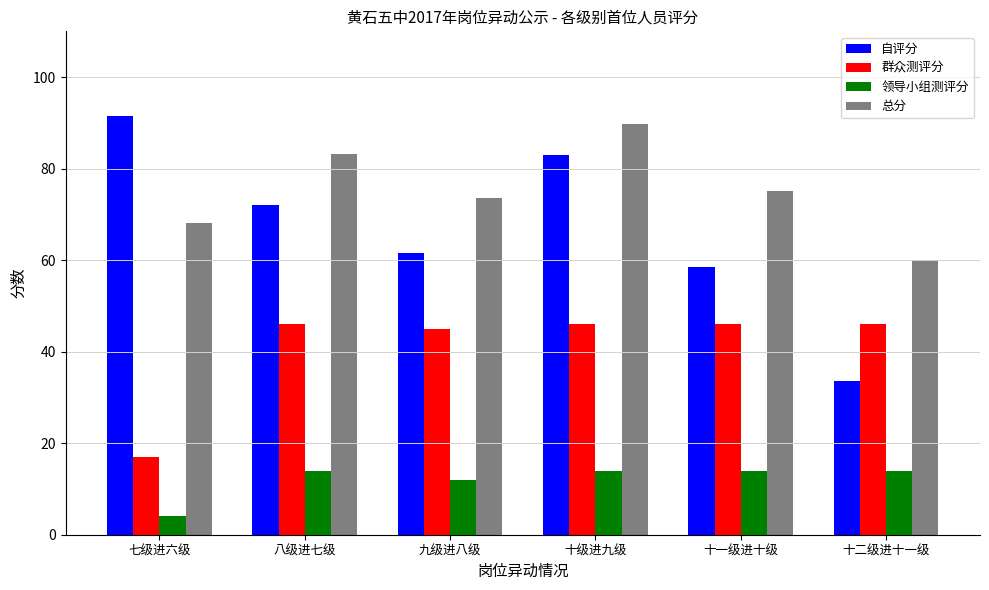

What is the average value of the 领导小组测评分 series?

12.0